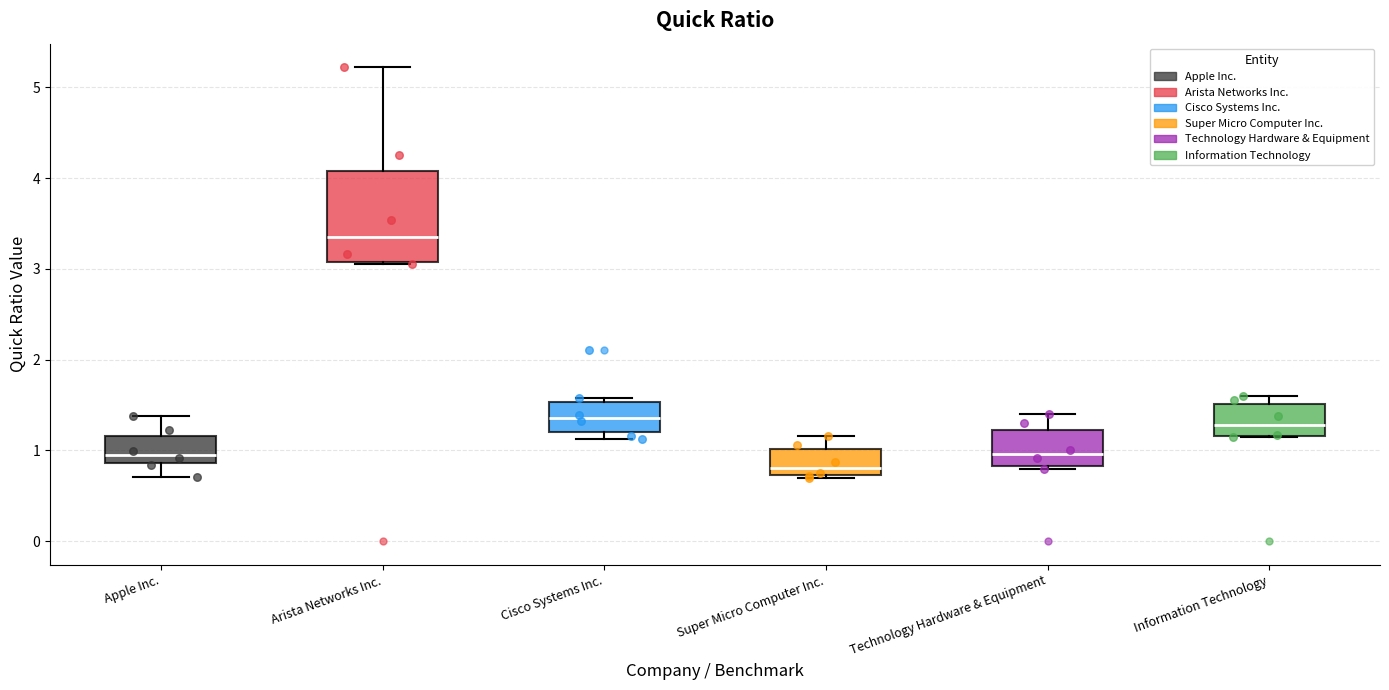

Reading left to right, read every box against the y-axis: the position of its median line, the range the box covers, and the ends of its whiskers. The values are not printed on the chart, so give them approximately, as read against the axis.

Apple Inc.: median 1.0, box 0.9 to 1.2, whiskers 0.7 to 1.4
Arista Networks Inc.: median 3.4, box 3.1 to 4.1, whiskers 3.1 to 5.2
Cisco Systems Inc.: median 1.4, box 1.2 to 1.5, whiskers 1.1 to 1.6
Super Micro Computer Inc.: median 0.8, box 0.7 to 1.0, whiskers 0.7 to 1.2
Technology Hardware & Equipment: median 1.0, box 0.8 to 1.2, whiskers 0.8 (just below the box's lower edge) to 1.4
Information Technology: median 1.3, box 1.2 to 1.5, whiskers 1.2 to 1.6